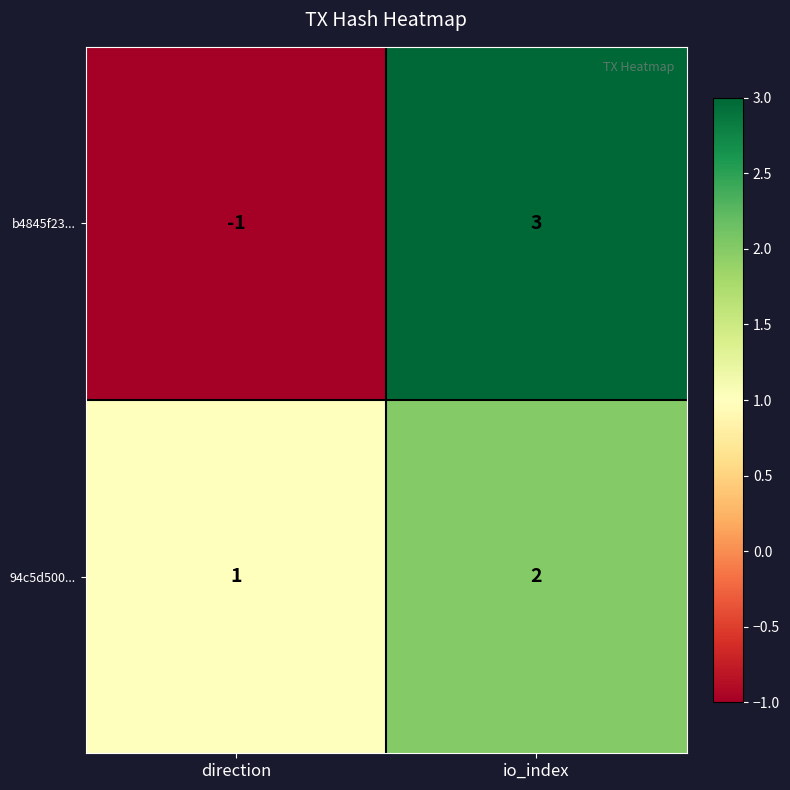

Count the number of categories in the chart.

2